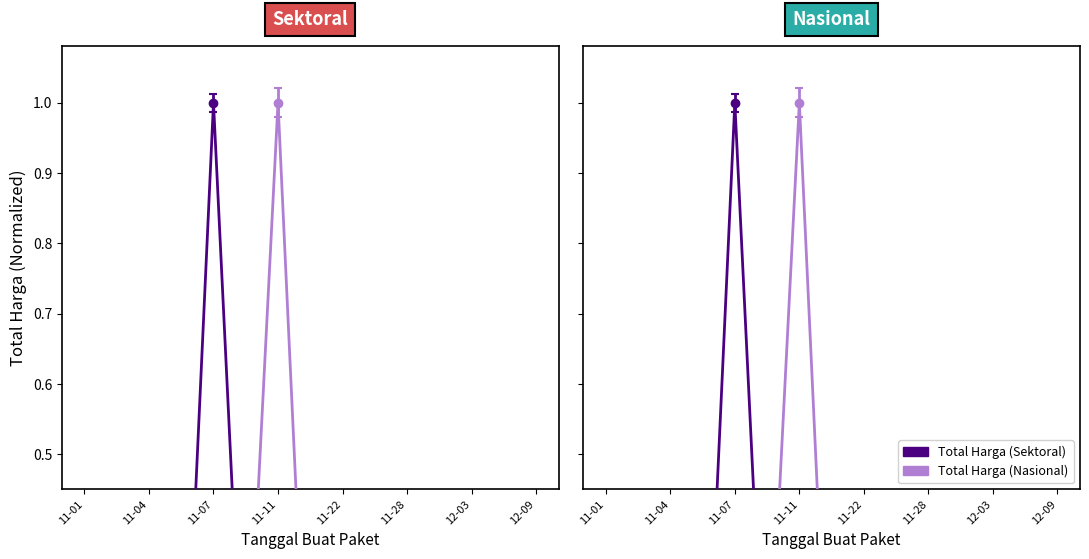

Reading left to right, extract all data points from this chart.

Total Harga (Sektoral): 0.0	0.1	0.0	0.0	1.0	0.1	0.0	0.0	0.0	0.4	0.0	0.0	0.0	0.0	0.0
Total Harga (Nasional): 0.0	0.0	0.2	0.0	0.0	0.1	1.0	0.0	0.2	0.0	0.1	0.0	0.0	0.0	0.2